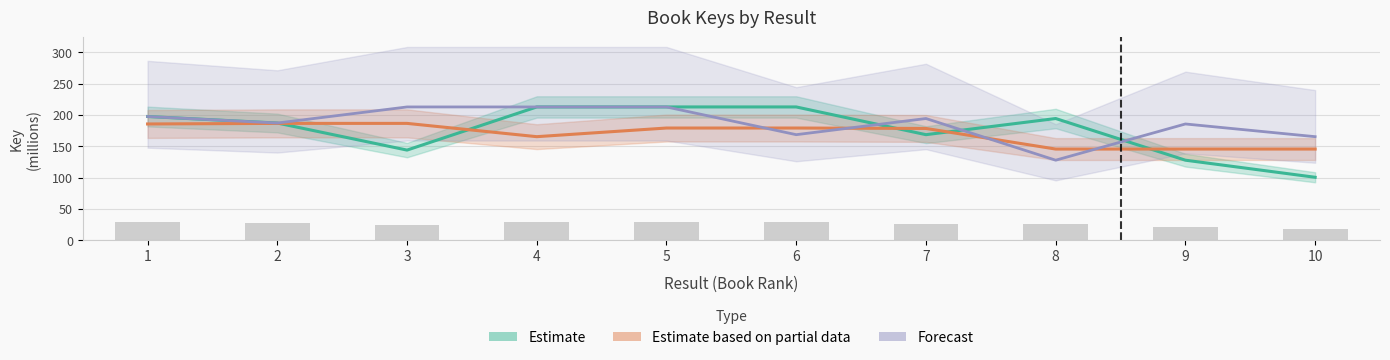

Are the bars horizontal?

No